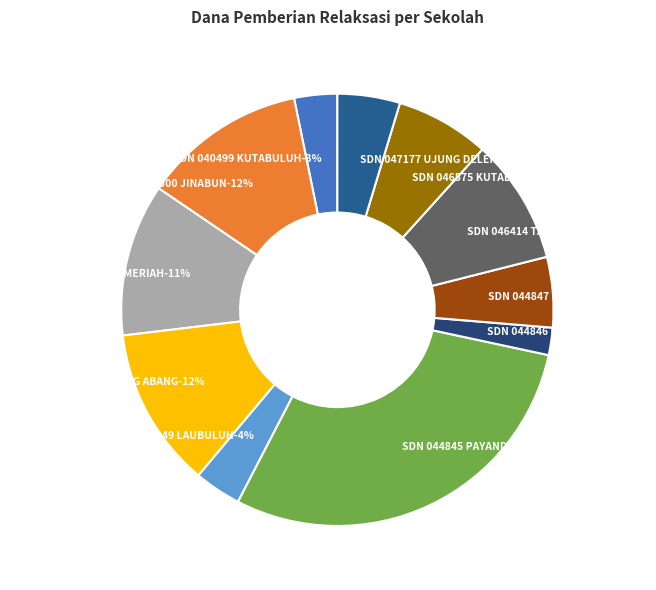

What is the largest slice in the pie chart?

SD NEGERI 044845 PAYANDERKET